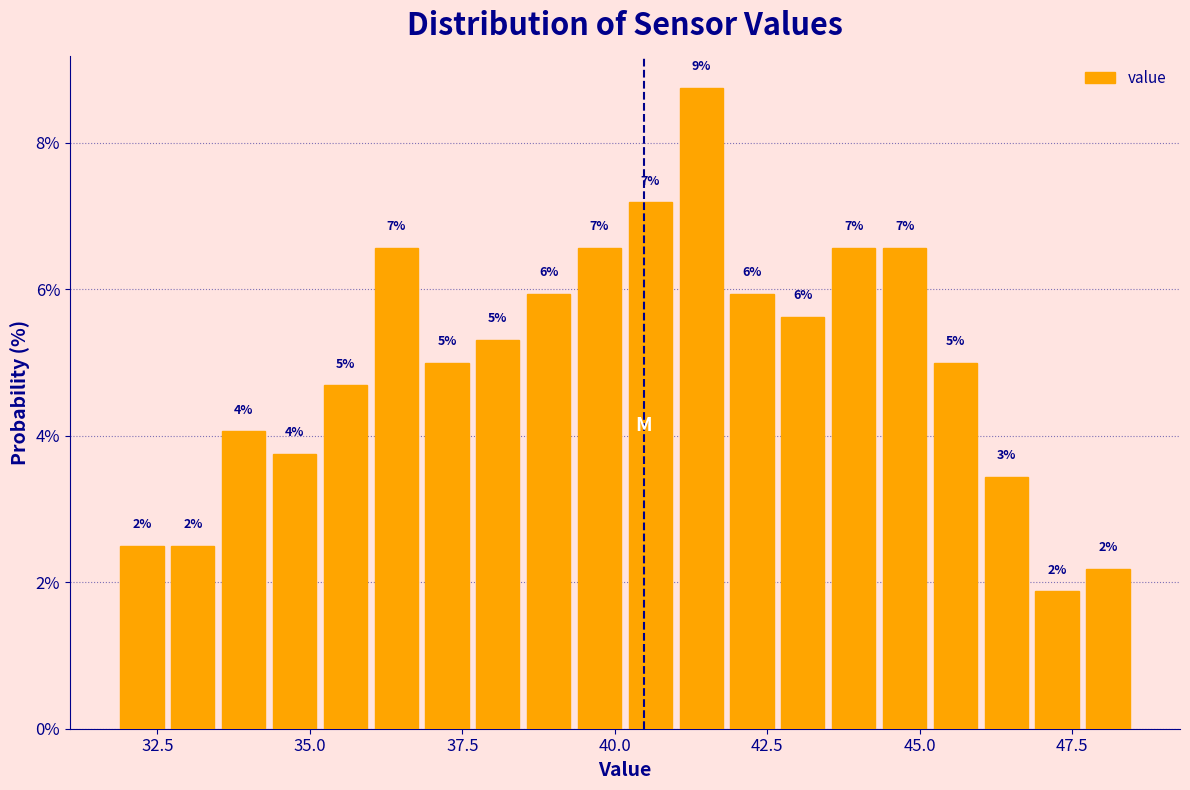

Around what value on the x-axis is the tallest bar? Give the approximate position of its centre, as read against the axis.

41.5